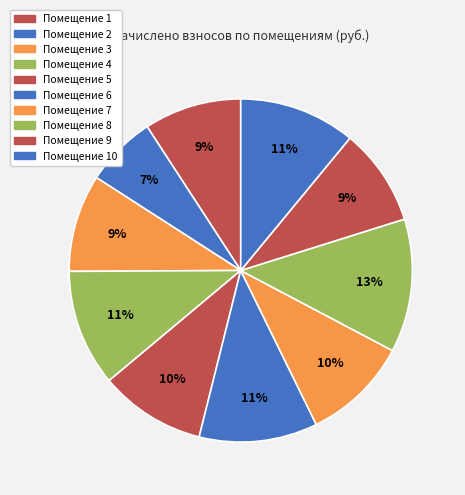

How many segments does this pie chart have?

10